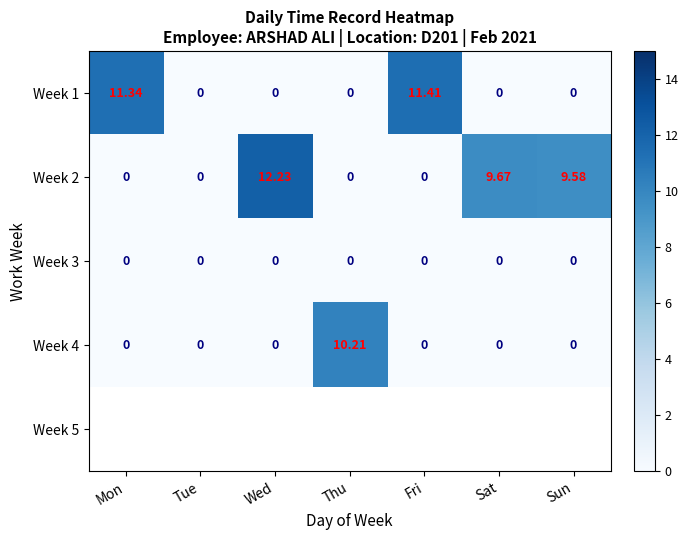

How many categories are shown in the chart?

7